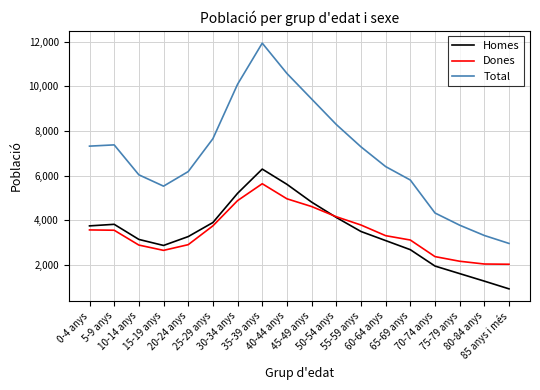

True or false: Total and Dones cross at least once.

False